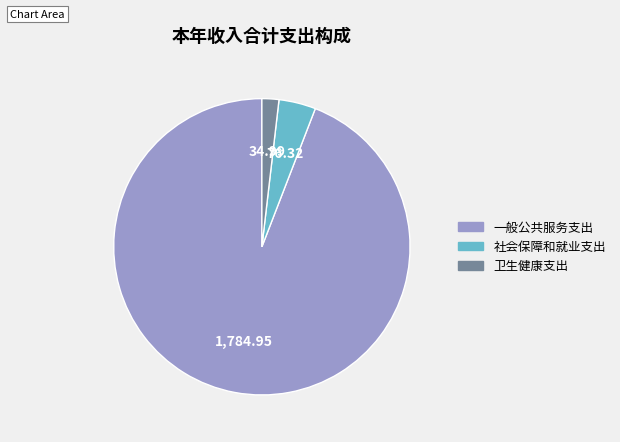

Rank the categories by value from highest to lowest.

一般公共服务支出, 社会保障和就业支出, 卫生健康支出